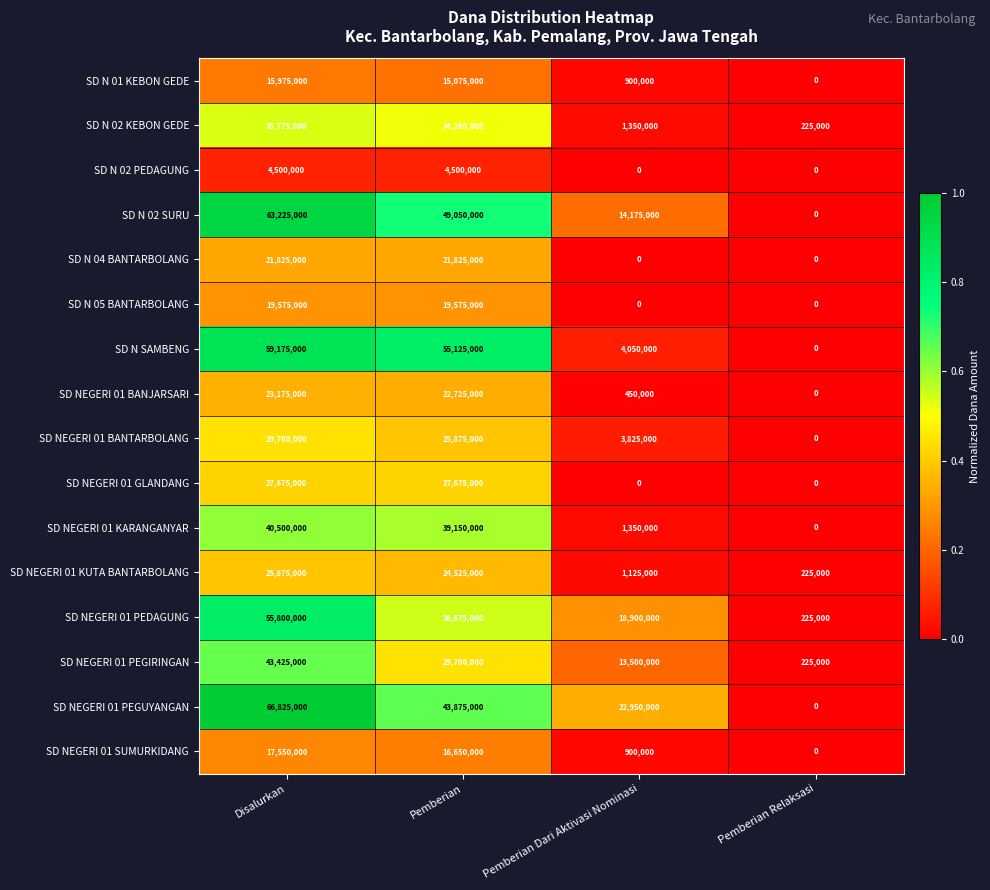

What is the spread (max minus min) of values at Disalurkan?

62325000